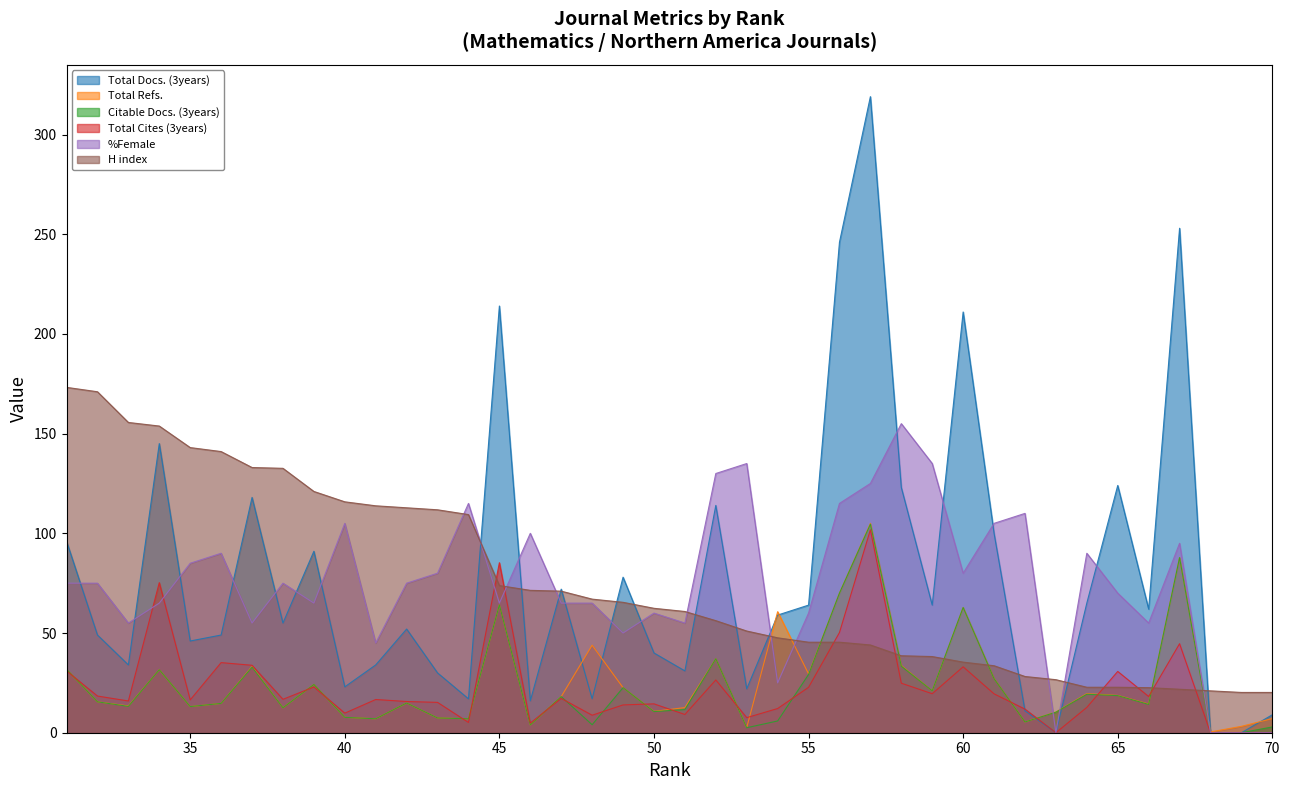

What is the approximate value of Citable Docs. (3years) at 32?

15.5